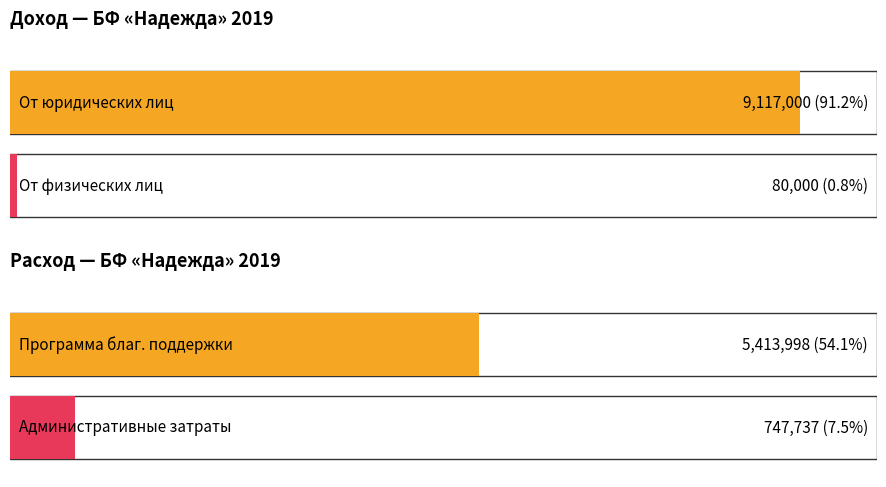

The Доход series shows 13137450.1 at От юридических лиц. True or false?

False